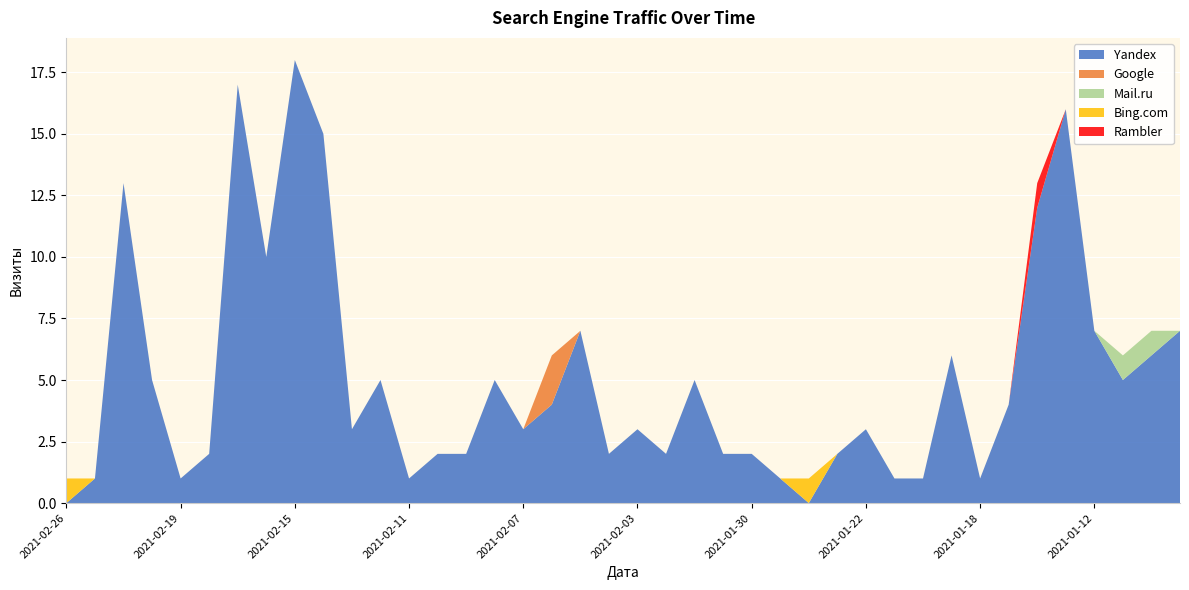

Reading left to right, extract all data points from this chart.

Yandex: 0	1	13	5	1	2	17	10	18	15	3	5	1	2	2	5	3	4	7	2	3	2	5	2	2	1	0	2	3	1	1	6	1	4	12	16	7	5	6	7
Google: 0	0	0	0	0	0	0	0	0	0	0	0	0	0	0	0	0	2	0	0	0	0	0	0	0	0	0	0	0	0	0	0	0	0	0	0	0	0	0	0
Mail.ru: 0	0	0	0	0	0	0	0	0	0	0	0	0	0	0	0	0	0	0	0	0	0	0	0	0	0	0	0	0	0	0	0	0	0	0	0	0	1	1	0
Bing.com: 1	0	0	0	0	0	0	0	0	0	0	0	0	0	0	0	0	0	0	0	0	0	0	0	0	0	1	0	0	0	0	0	0	0	0	0	0	0	0	0
Rambler: 0	0	0	0	0	0	0	0	0	0	0	0	0	0	0	0	0	0	0	0	0	0	0	0	0	0	0	0	0	0	0	0	0	0	1	0	0	0	0	0